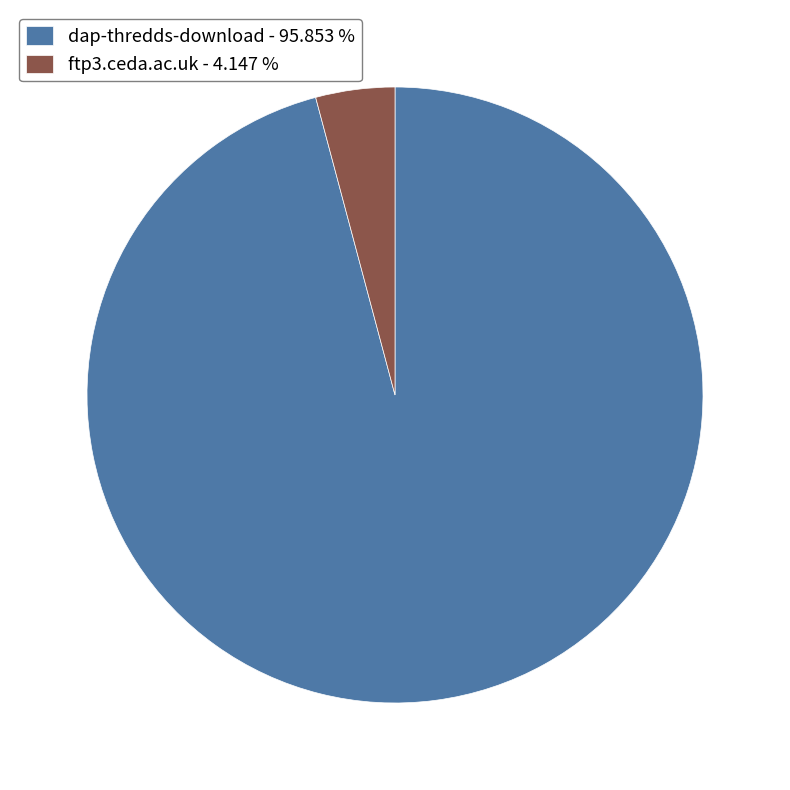

True or false: dap-thredds-download accounts for 96% of the total.

True